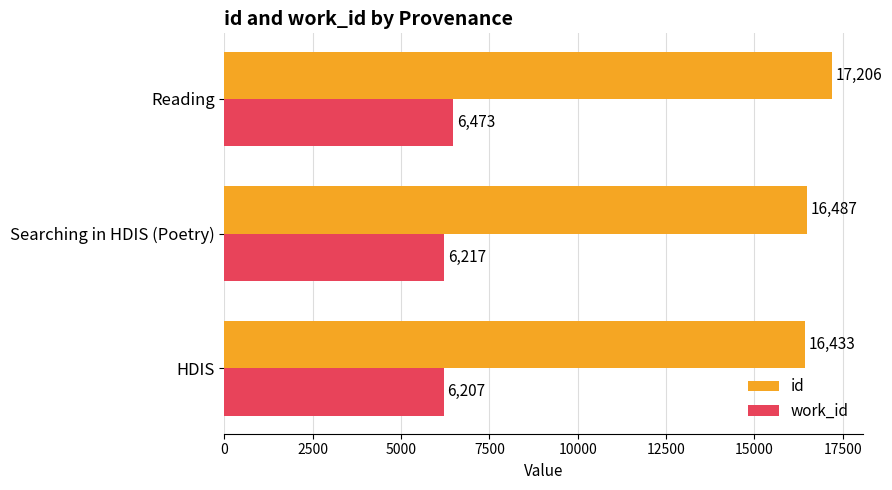

The value of work_id at HDIS is 4259. True or false?

False